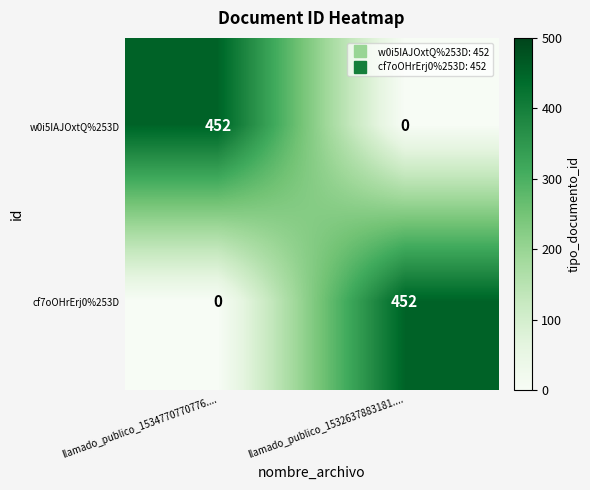

The value of cf7oOHrErj0%253D at llamado_publico_1532637883181.... is 302. True or false?

False